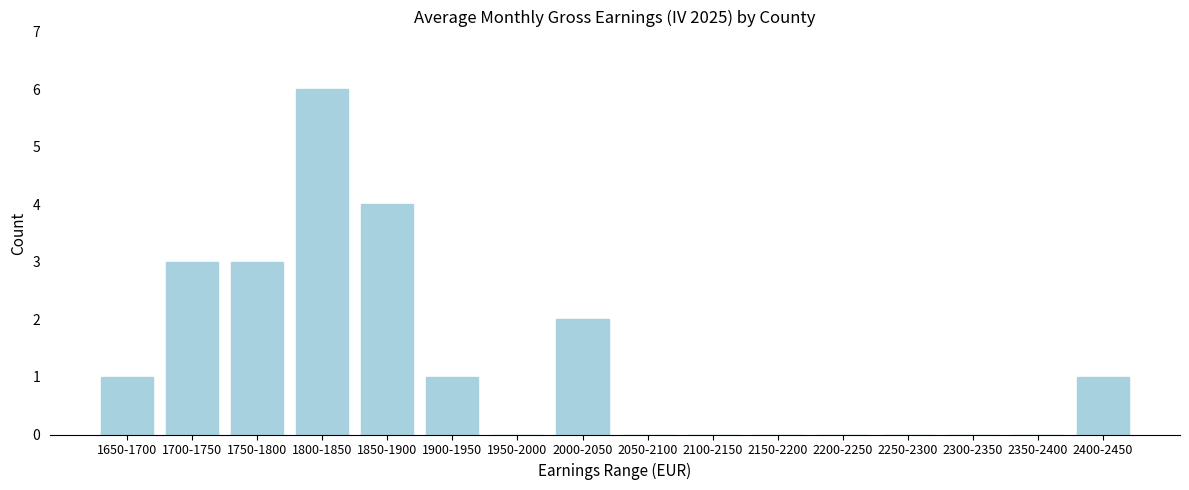

Reading left to right, list all the values displayed in this chart.

1650-1700=1	1700-1750=3	1750-1800=3	1800-1850=6	1850-1900=4	1900-1950=1	1950-2000=0	2000-2050=2	2050-2100=0	2100-2150=0	2150-2200=0	2200-2250=0	2250-2300=0	2300-2350=0	2350-2400=0	2400-2450=1